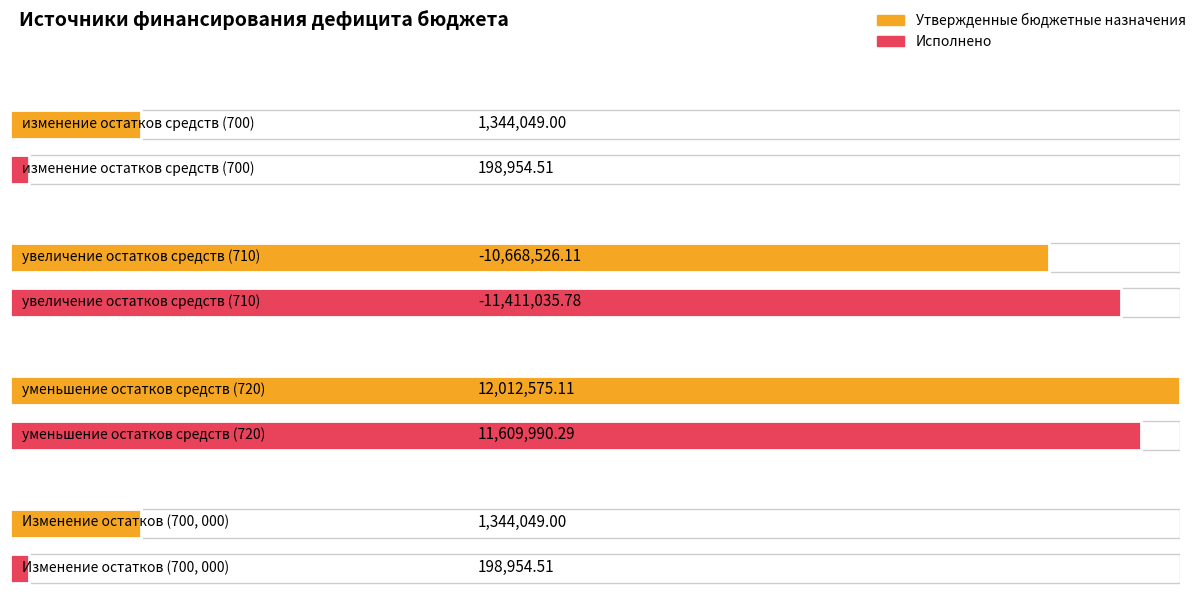

What is the difference between the maximum and second lowest values in the Утвержденные бюджетные назначения series?

10668526.1